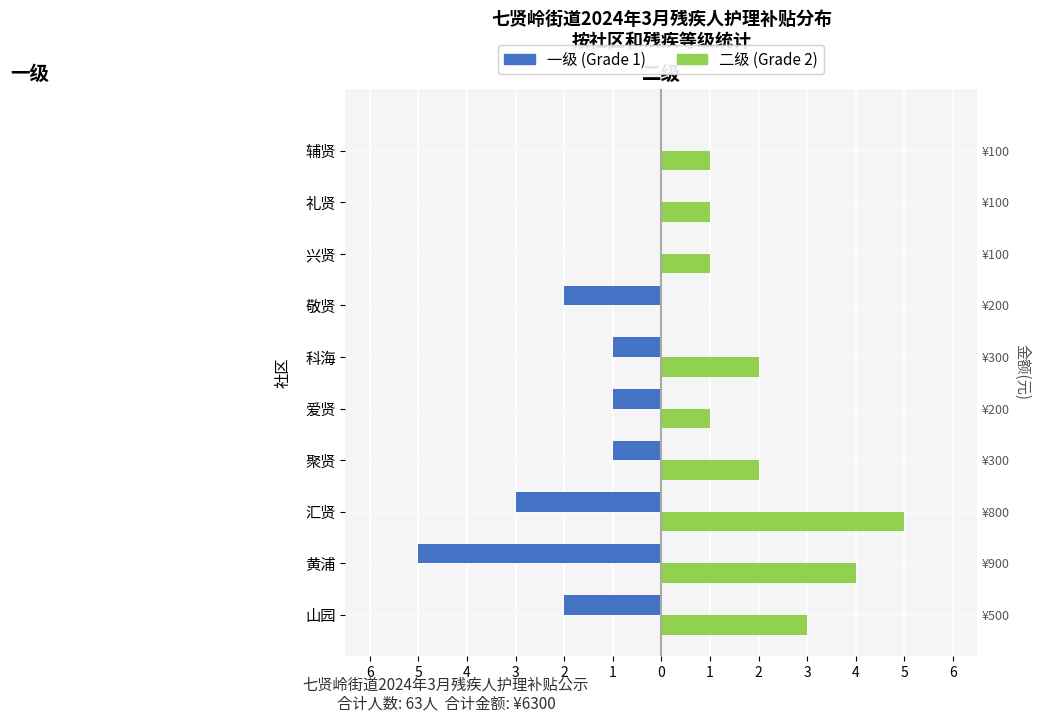

List the series in order of their overall mean, highest first.

二级 (Grade 2), 一级 (Grade 1)